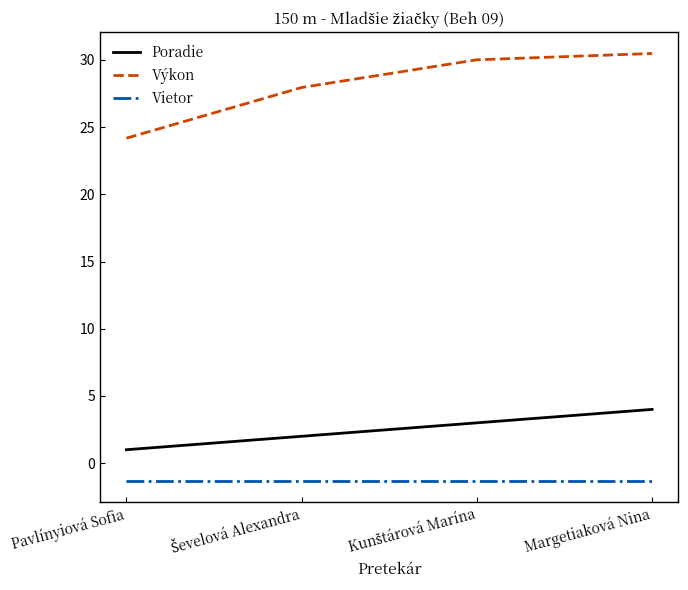

Is it true that Vietor equals -1.3 at Margetiaková Nina?

True